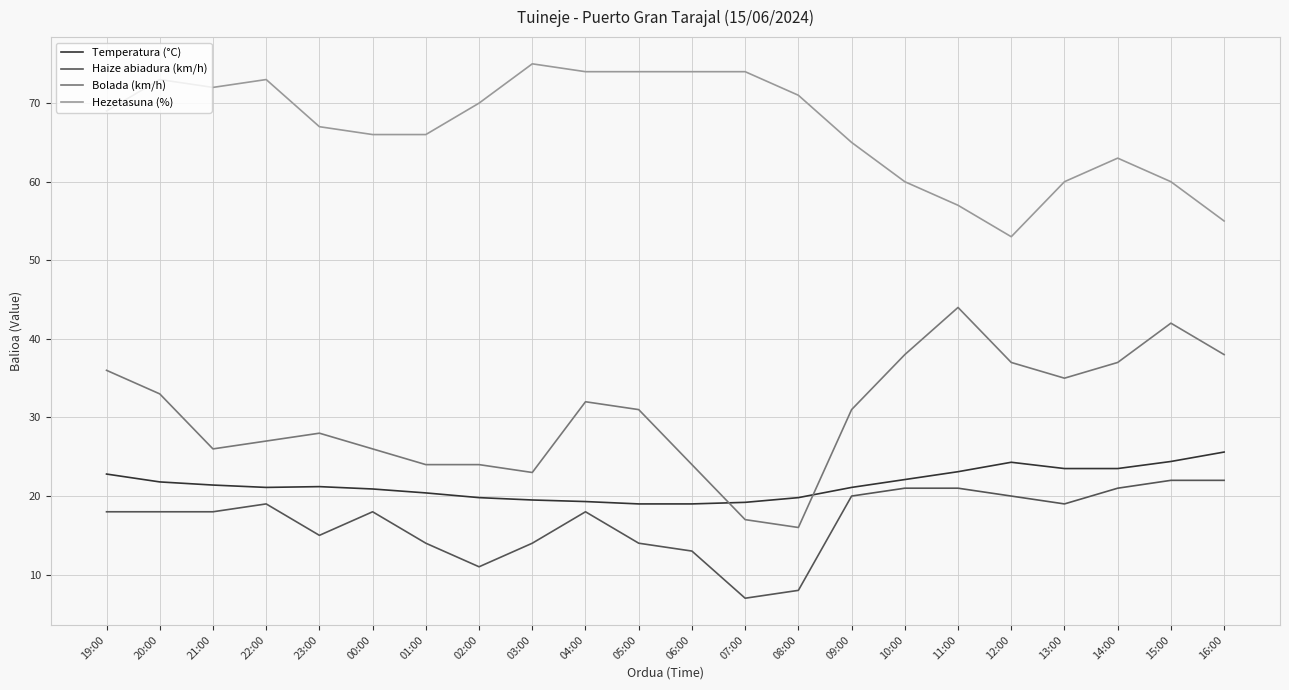

True or false: Bolada (km/h) and Haize abiadura (km/h) cross at least once.

False